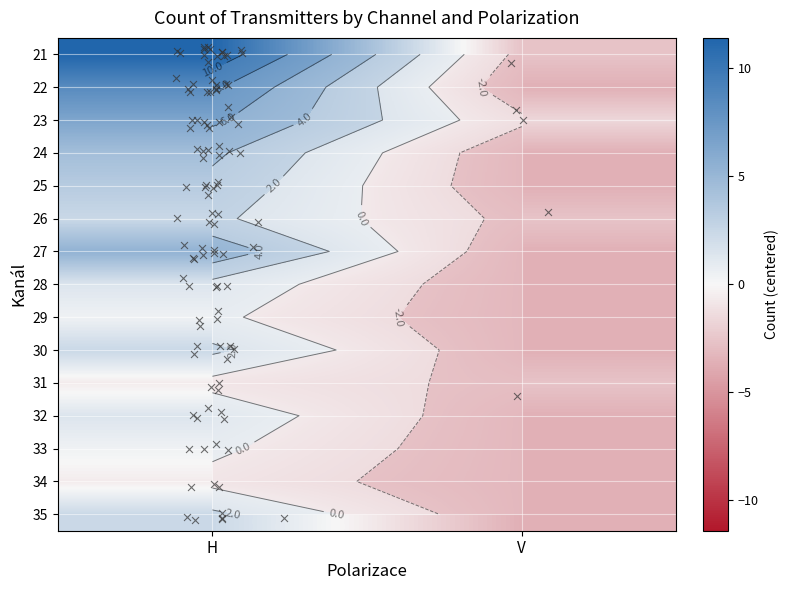

Which category has the lowest value across all series?

V